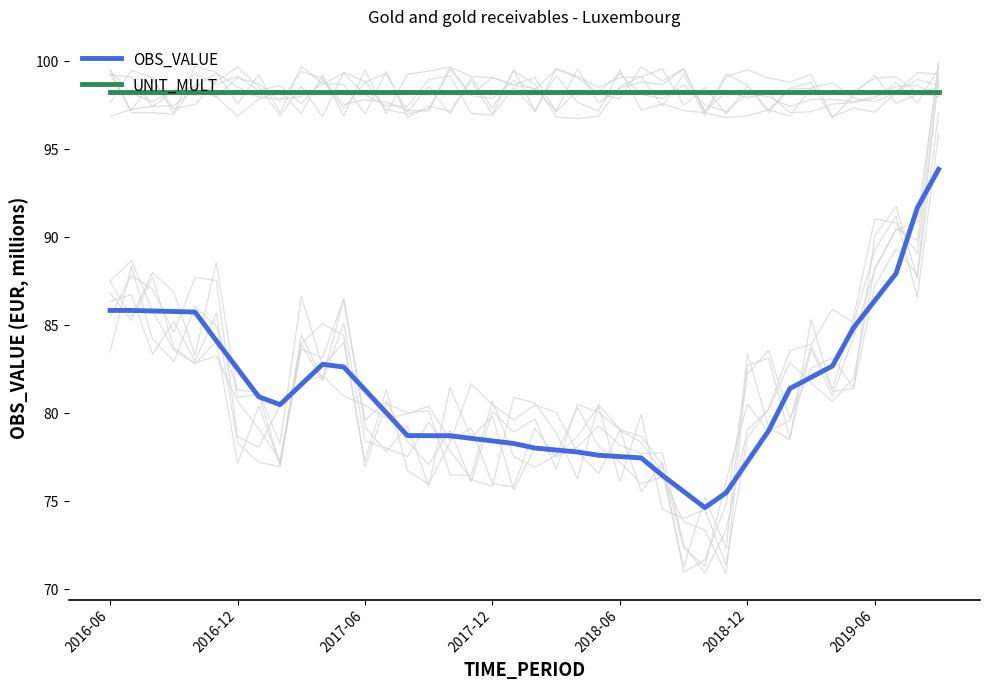

What is the minimum value for UNIT_MULT?

98.2